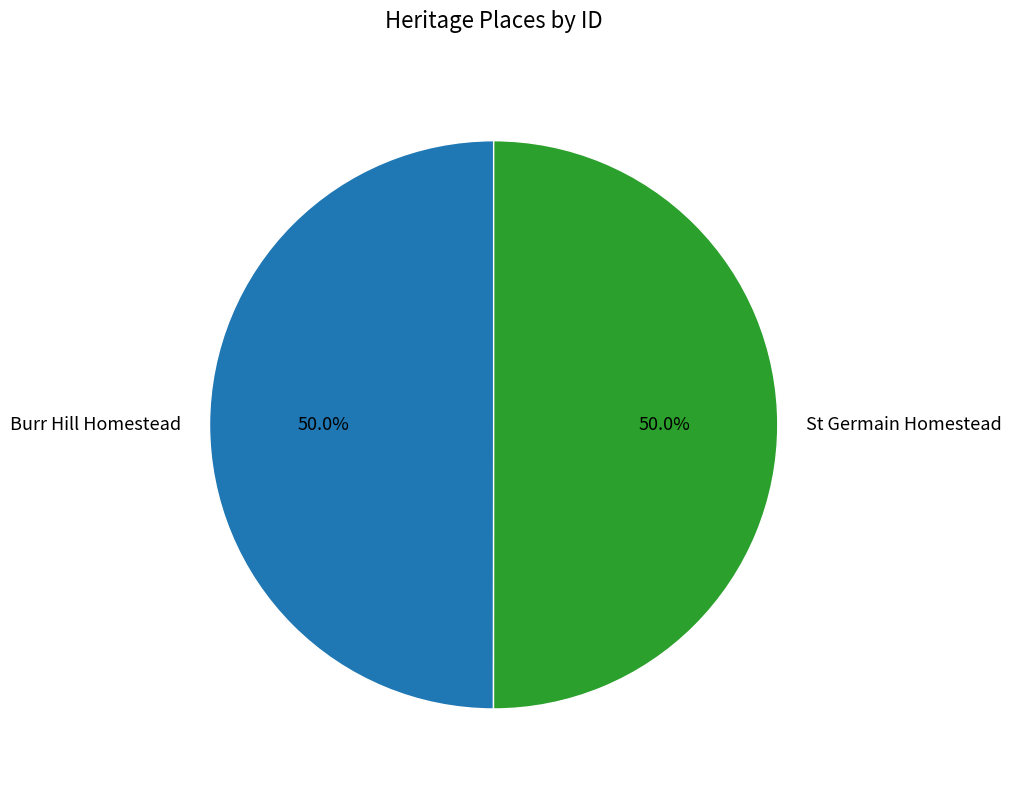

What percentage is the St Germain Homestead slice, to the nearest percent?

50%